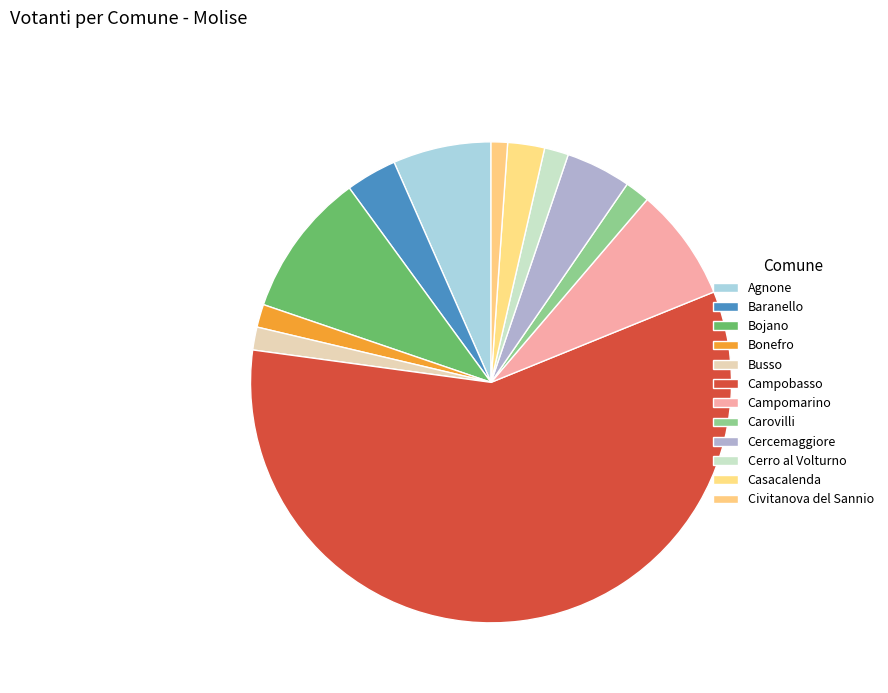

Does any single category account for the majority?

Yes